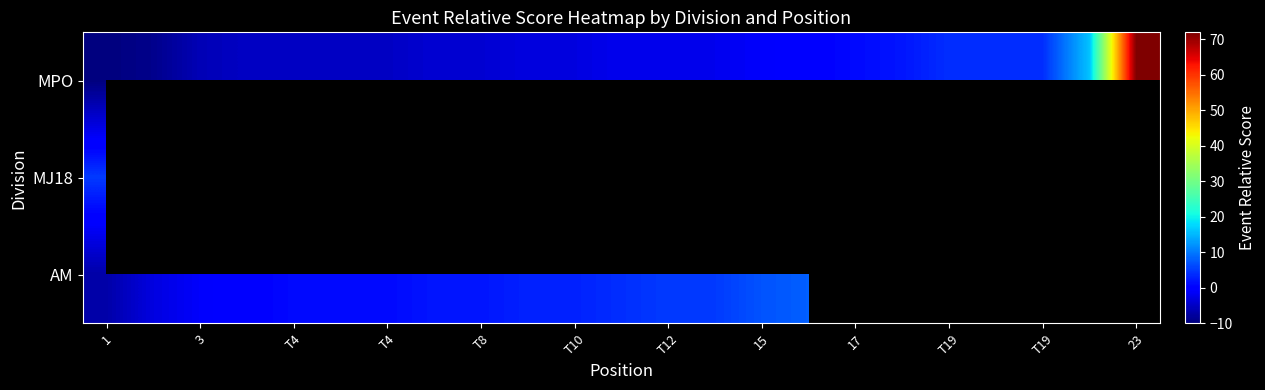

List the series in order of their peak value, lowest first.

MJ18, AM, MPO